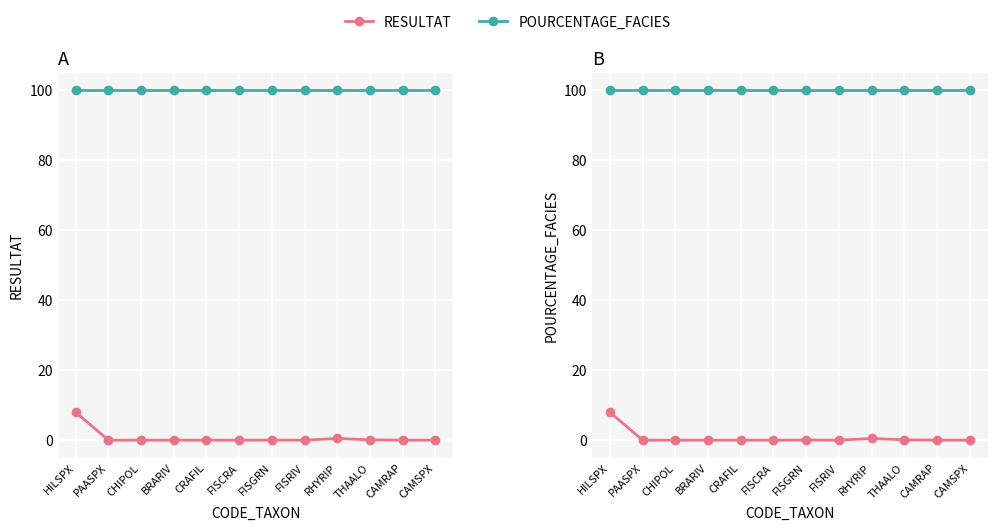

Which series has the largest total across all categories?

POURCENTAGE_FACIES